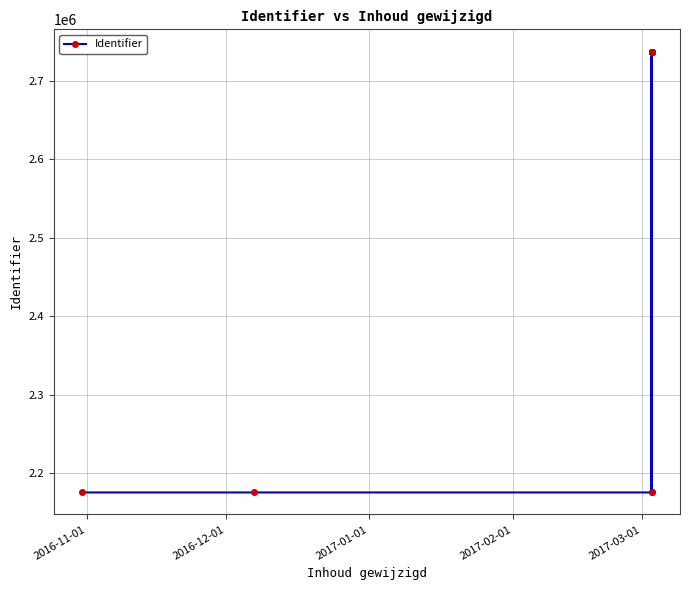

The chart shows a value of 2175540 at 2017-01-01. True or false?

True